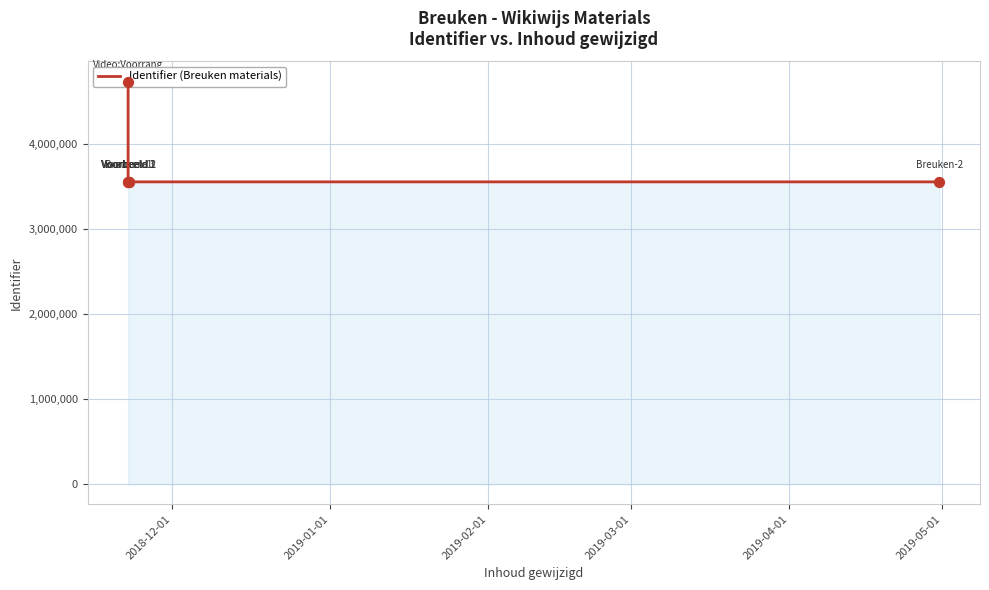

What is the ratio of the value at 2019-05-01 to the value at 2019-03-01?

1.0